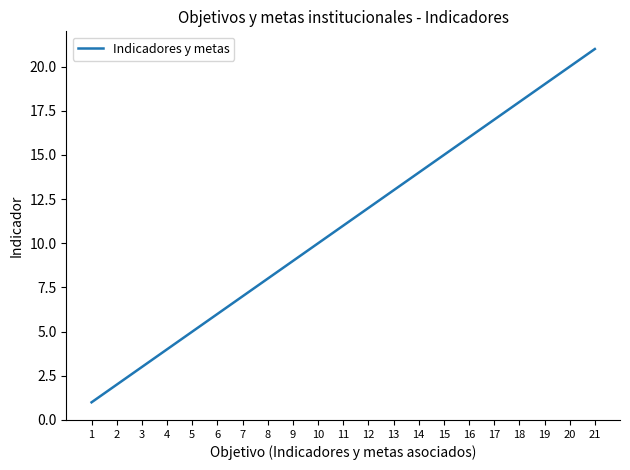

True or false: the data shows 30 at 20.

False